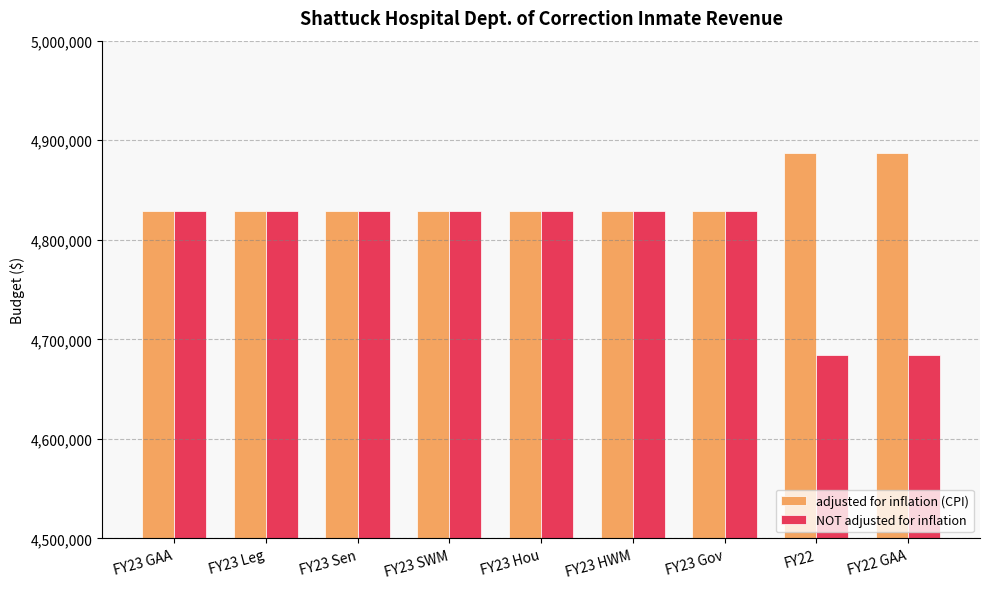

Does the chart contain any negative values?

No